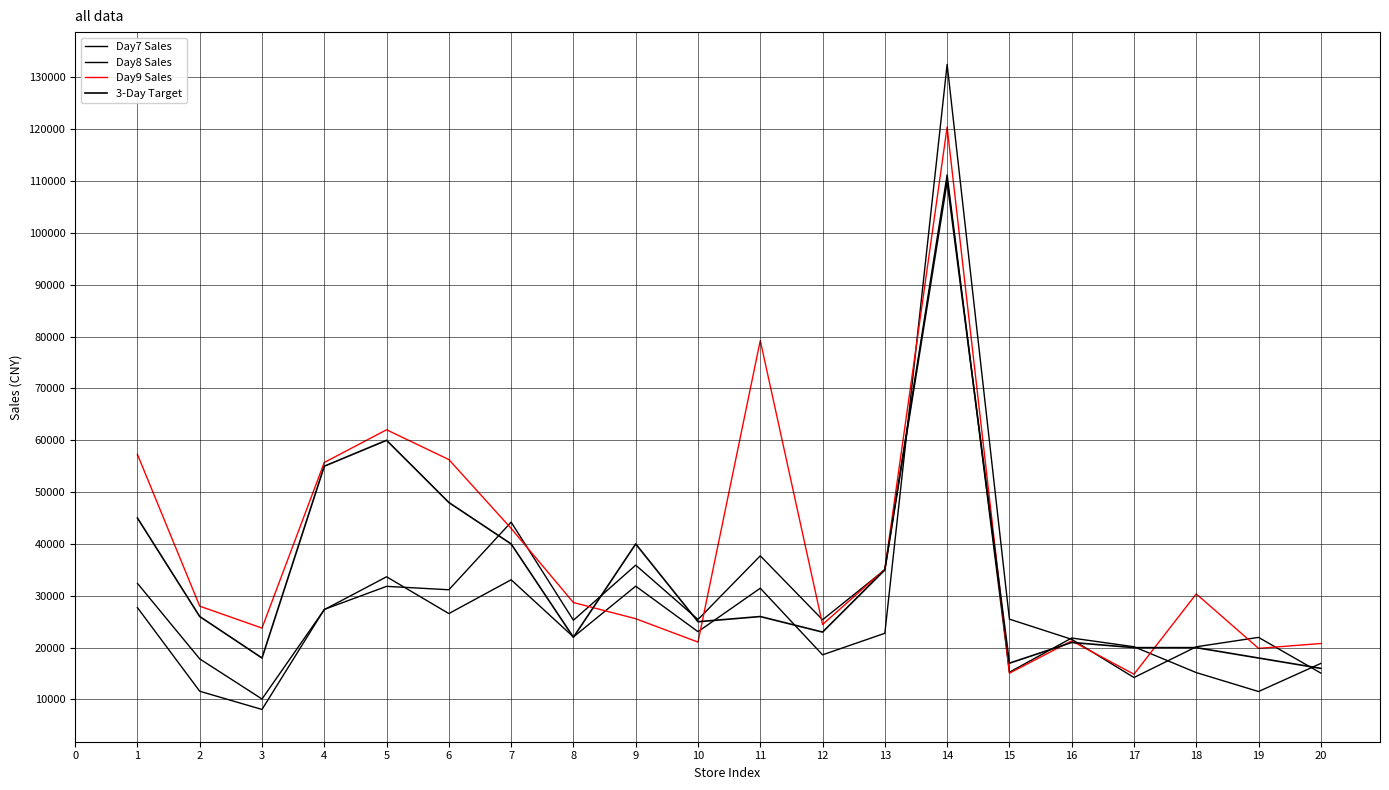

Does the chart display data point markers on the line(s)?

No